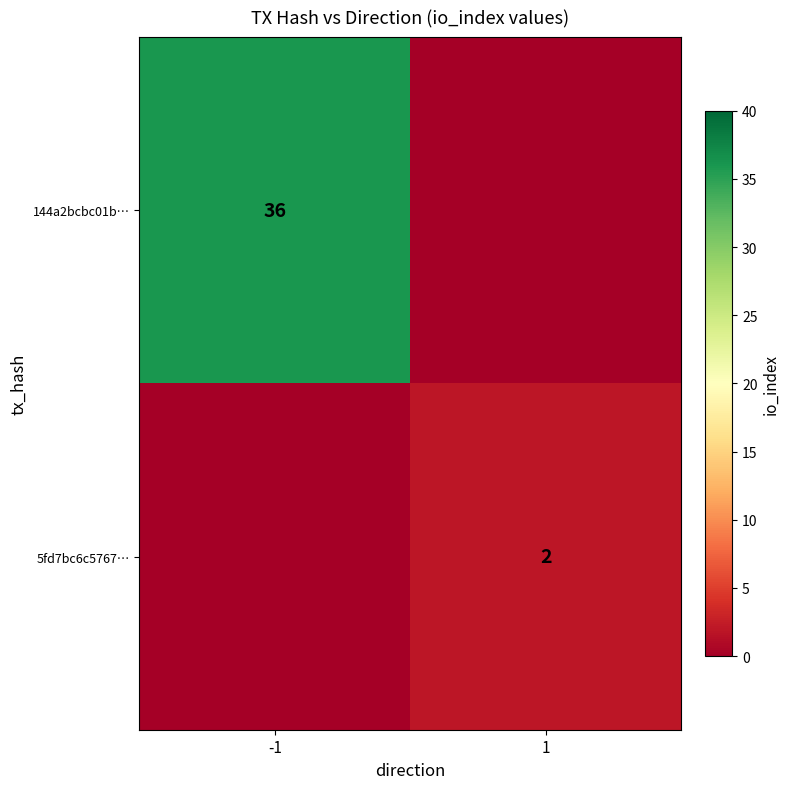

The value of 5fd7bc6c5767… at 1 is 2. True or false?

True